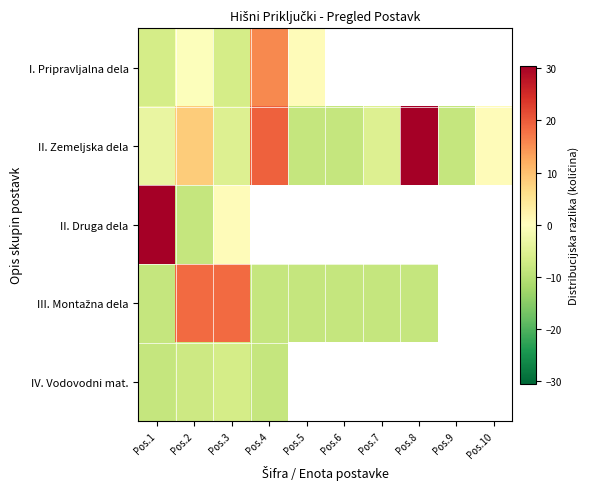

List the series in order of their peak value, highest first.

II. Zemeljska dela, II. Druga dela, III. Montažna dela, I. Pripravljalna dela, IV. Vodovodni mat.